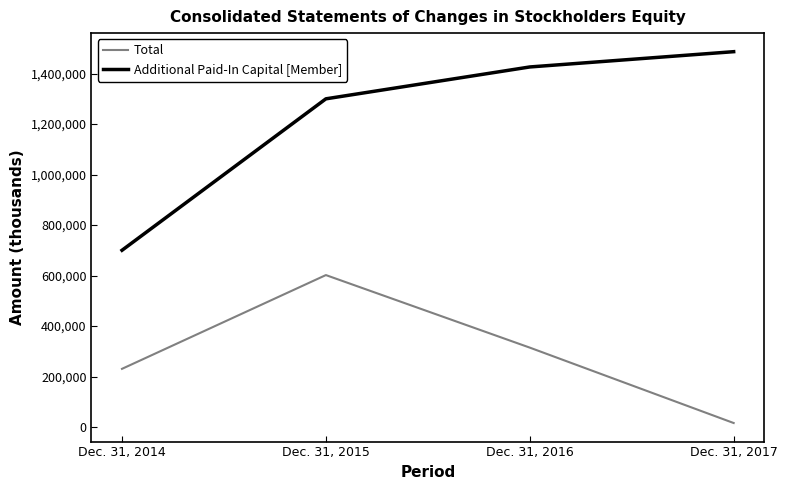

List the series in order of their overall mean, lowest first.

Total, Additional Paid-In Capital [Member]